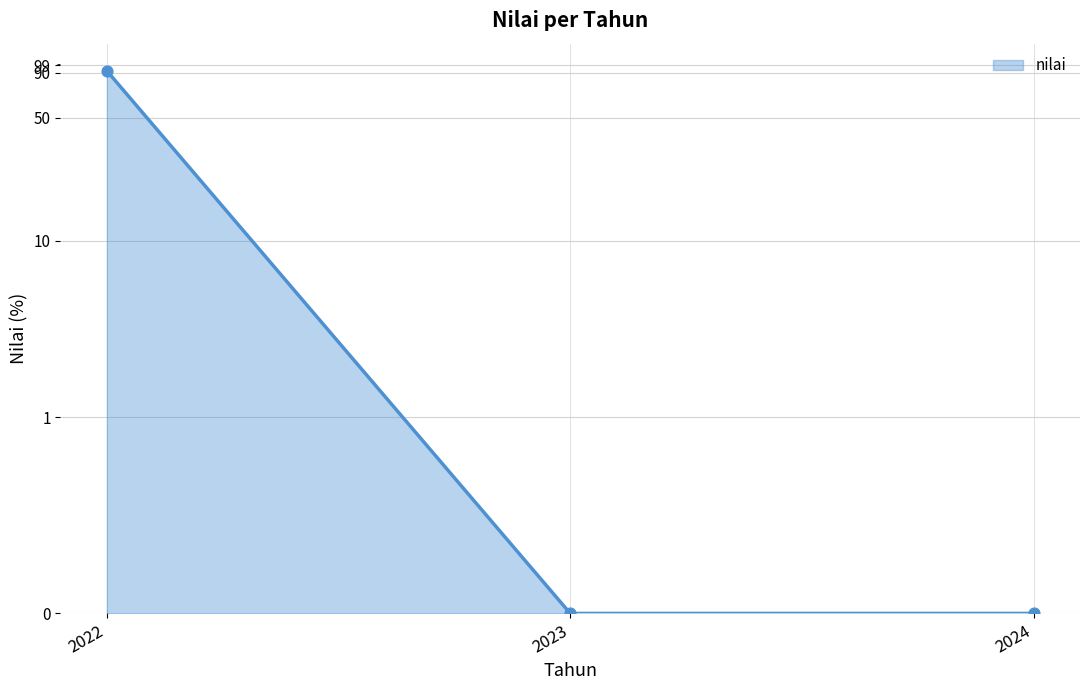

What is the change in value from 2022 to 2024?

-92.1